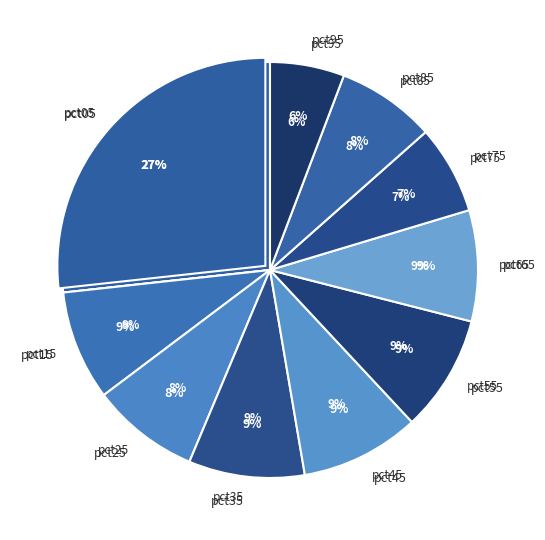

Does pct75 represent more than half of the total?

No